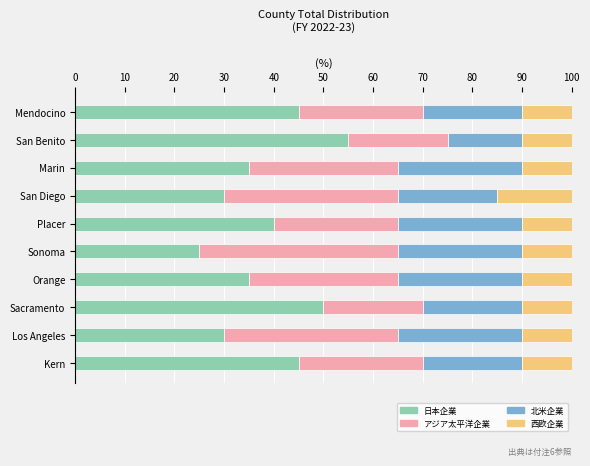

The 日本企業 series shows 13.6 at San Diego. True or false?

False